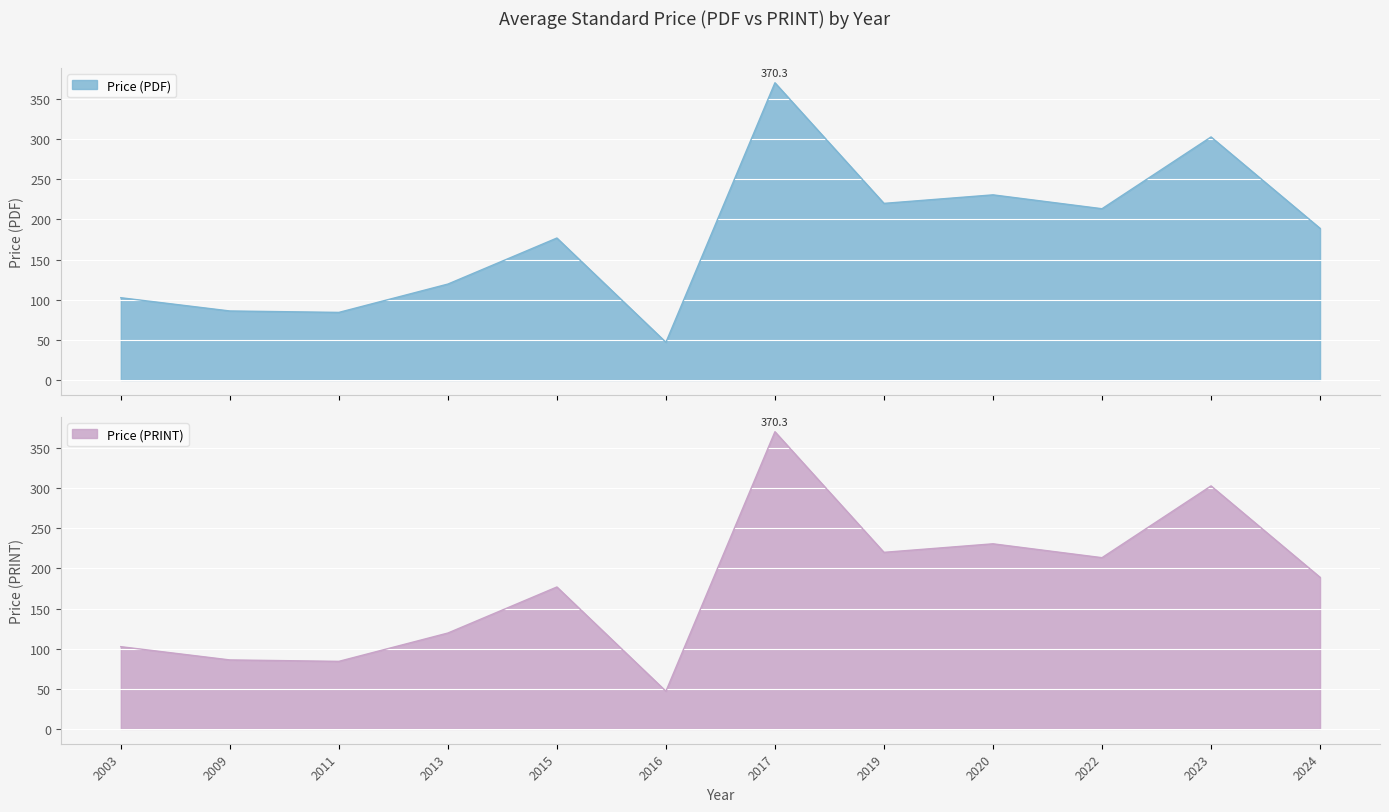

What is the sum of the Price (PRINT) values at 2020 and 2017?

600.9